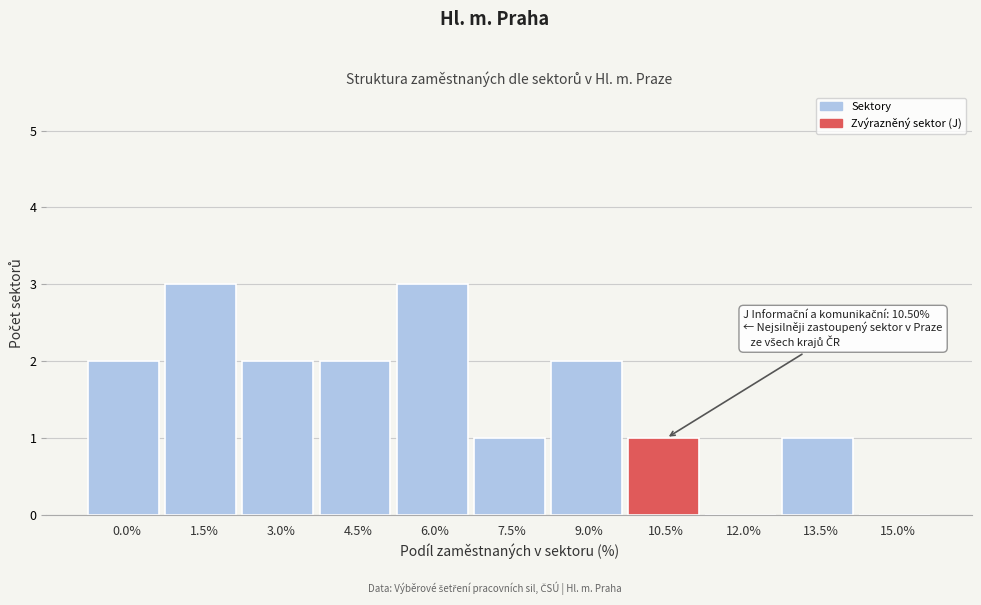

Reading right to left, transcribe all the data shown in this chart.

15.0%=0	13.5%=1	12.0%=0	10.5%=1	9.0%=2	7.5%=1	6.0%=3	4.5%=2	3.0%=2	1.5%=3	0.0%=2